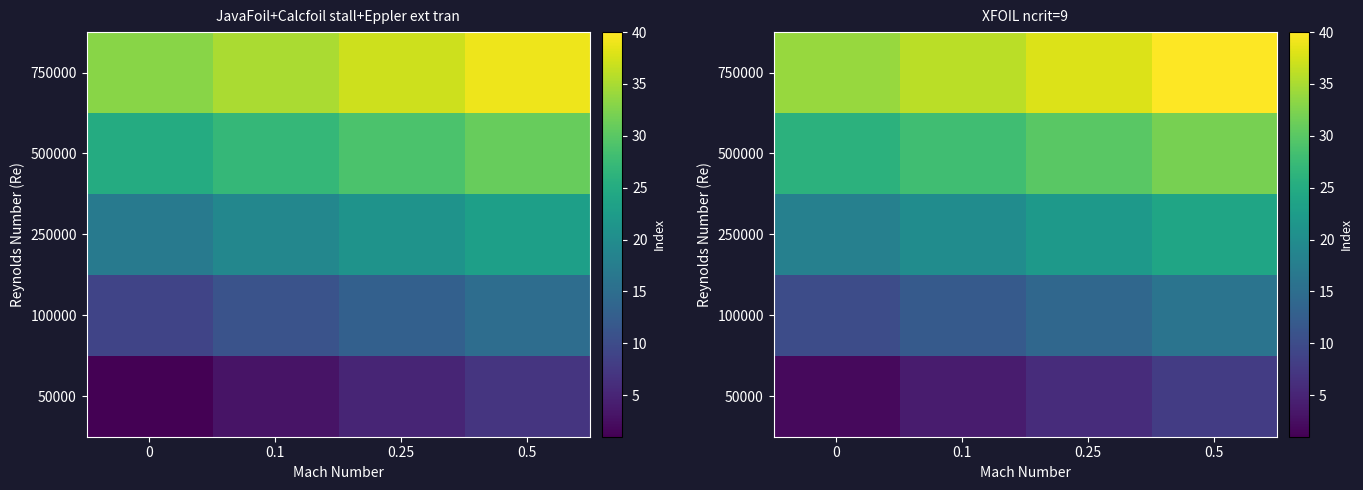

The 250000 series shows 20 at 0.1. True or false?

True